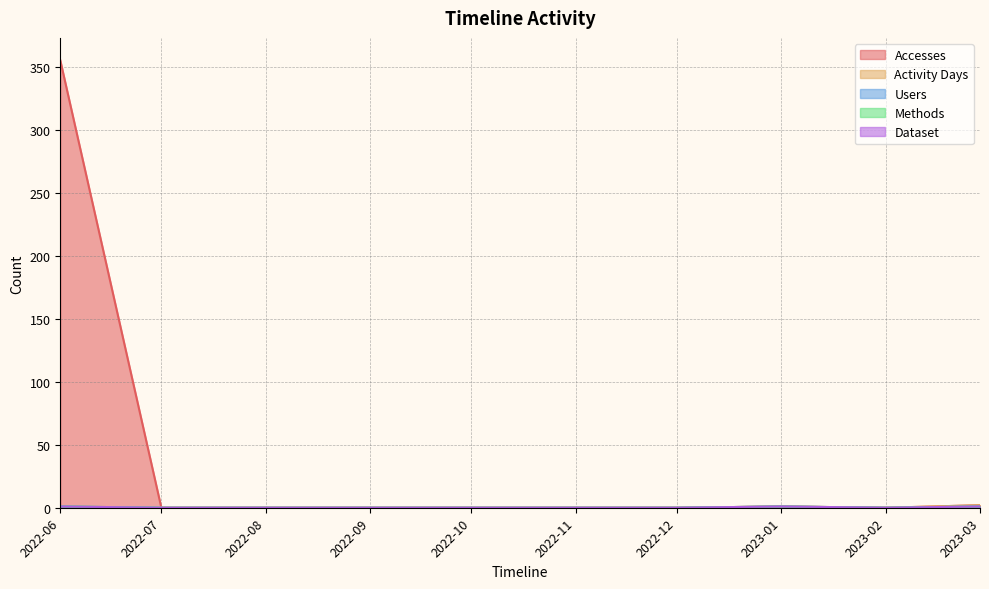

What is the sum of all Accesses values?

358